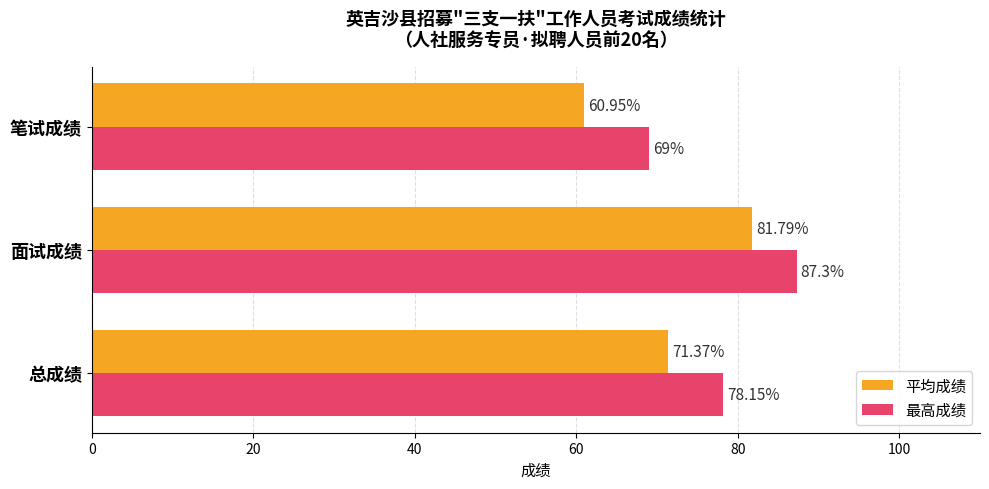

What is the total value across all series at 总成绩?

149.5